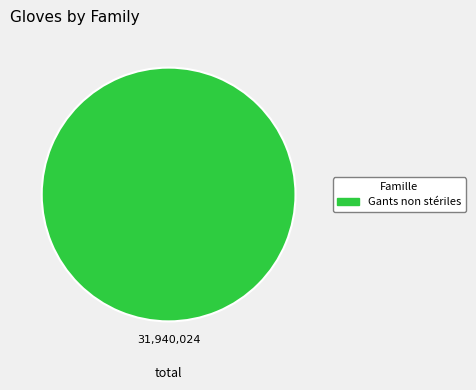

Rank the categories by value from lowest to highest.

Gants non stériles